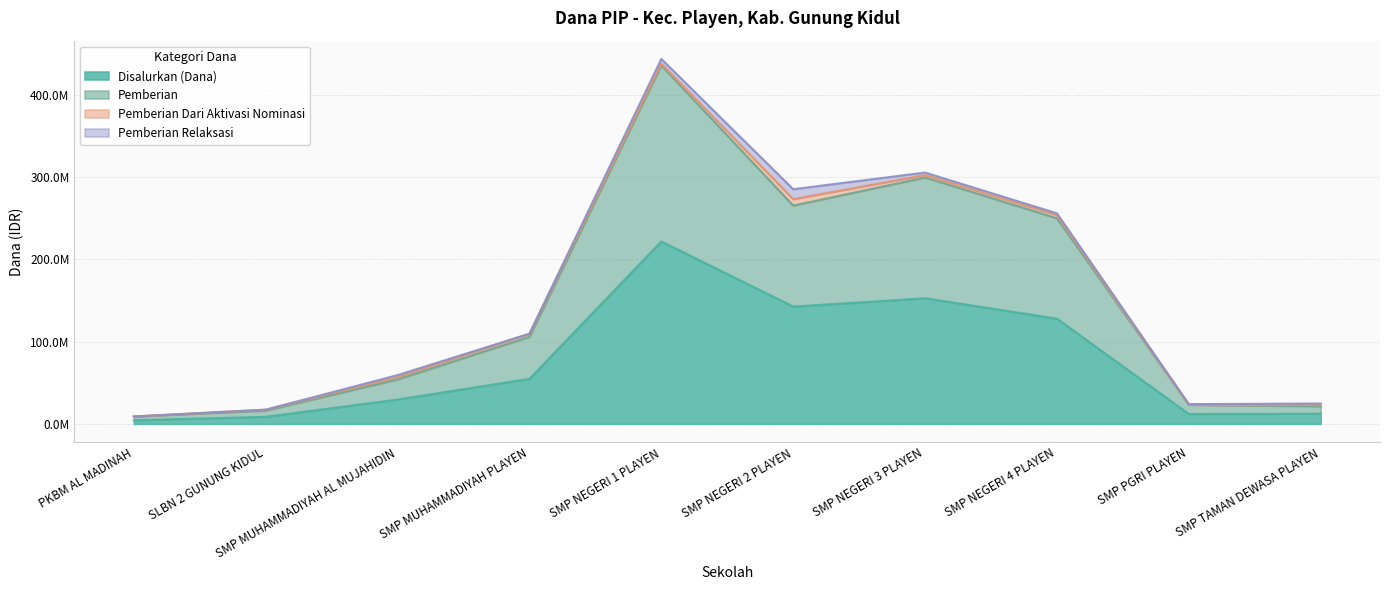

What is the label of the 5th point from the left?

SMP NEGERI 1 PLAYEN